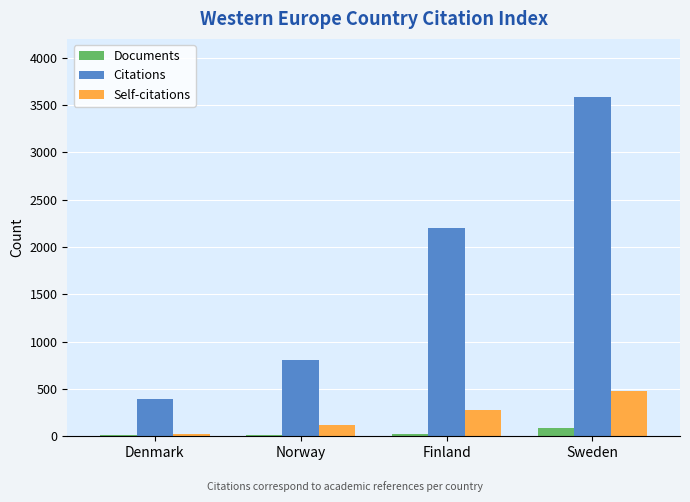

The value of Citations at Denmark is 194. True or false?

False